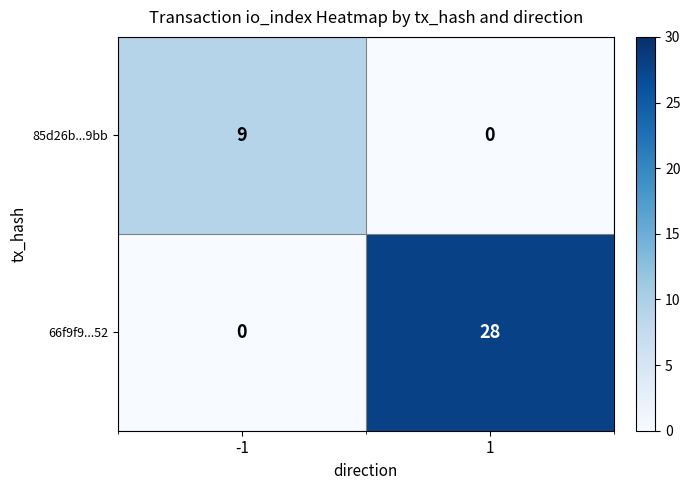

The 85d26b...9bb series shows 15 at -1. True or false?

False